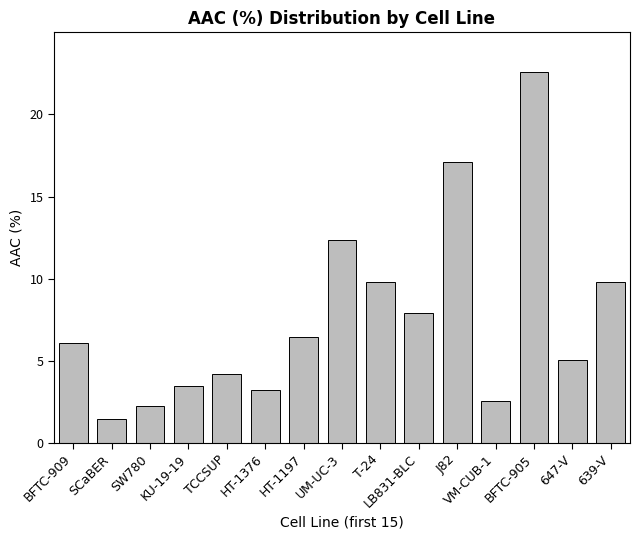

Reading left to right, extract all data points from this chart.

6.1	1.5	2.3	3.5	4.2	3.2	6.4	12.4	9.8	7.9	17.1	2.5	22.6	5.0	9.8